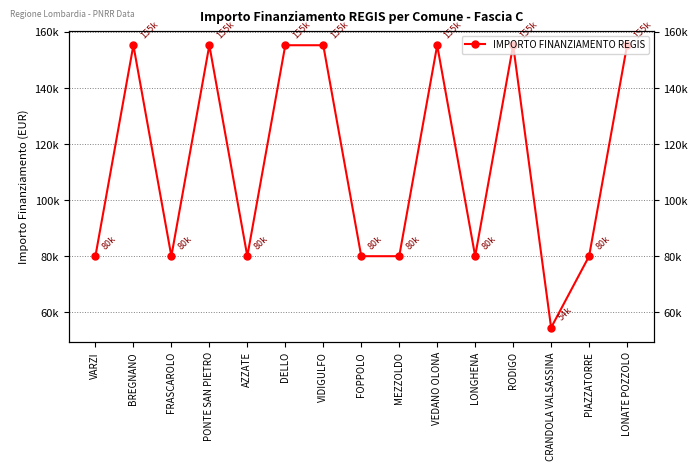

The chart shows a value of 79922 at FRASCAROLO. True or false?

True